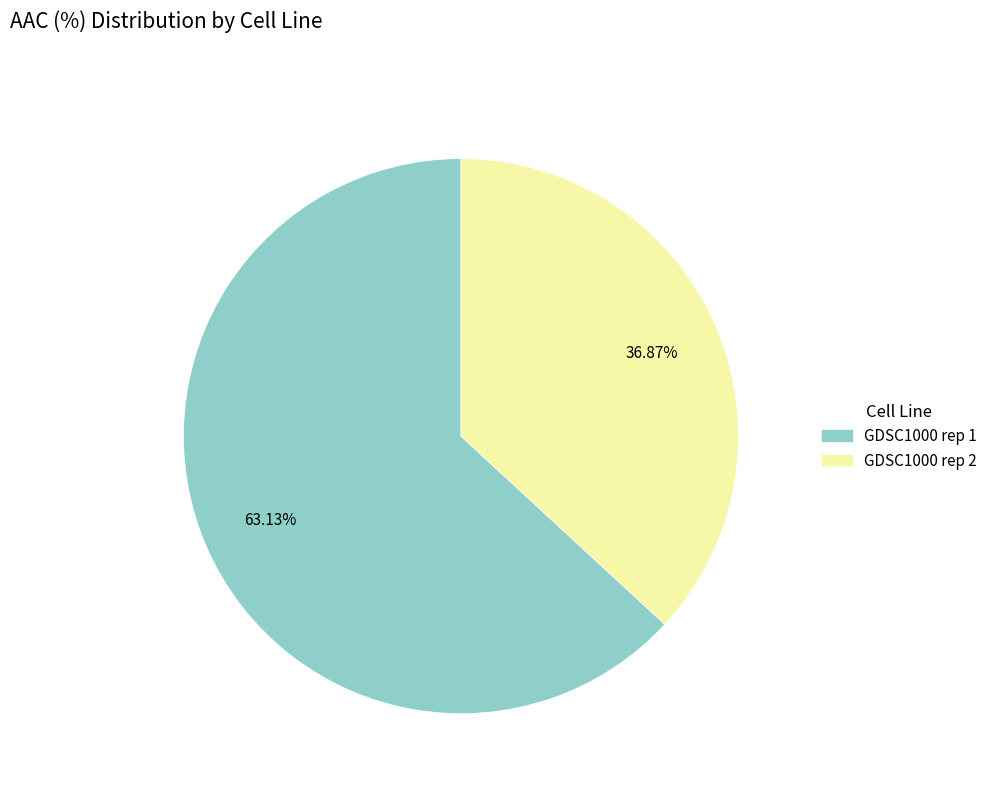

Which slice represents more than half of the pie?

GDSC1000 rep 1